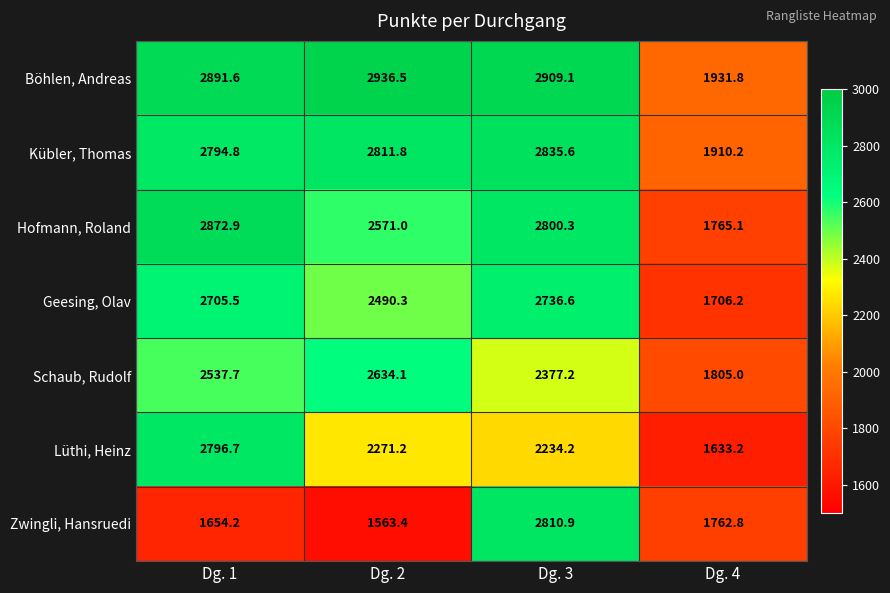

True or false: Zwingli, Hansruedi has a value of 2575.1 at Dg. 1.

False